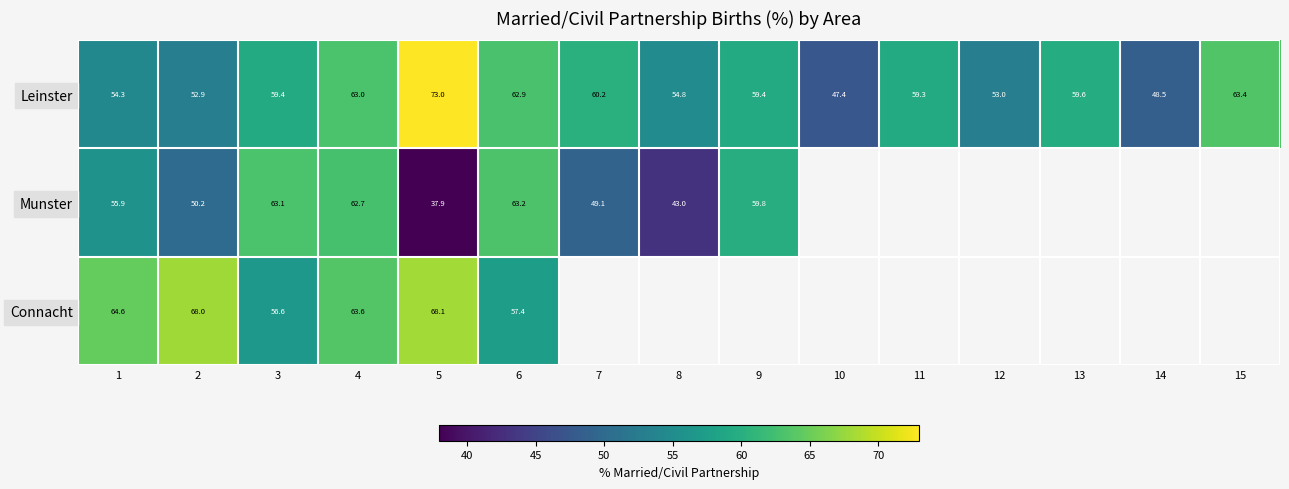

Count the number of data series in this chart.

3